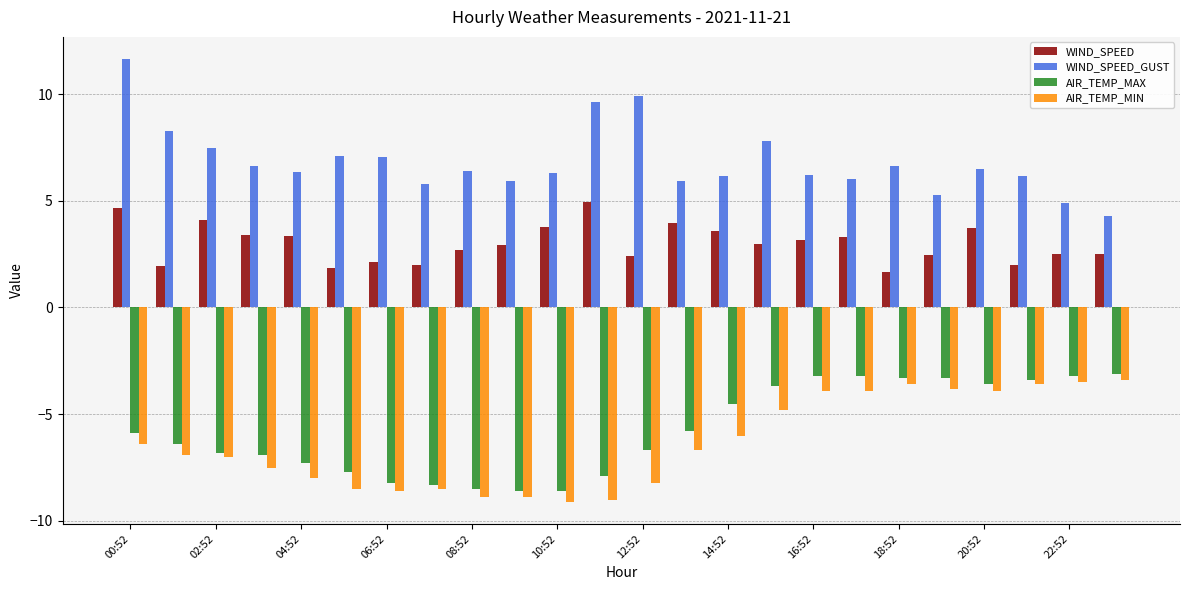

What are all the series names shown in the legend?

WIND_SPEED, WIND_SPEED_GUST, AIR_TEMP_MAX, AIR_TEMP_MIN